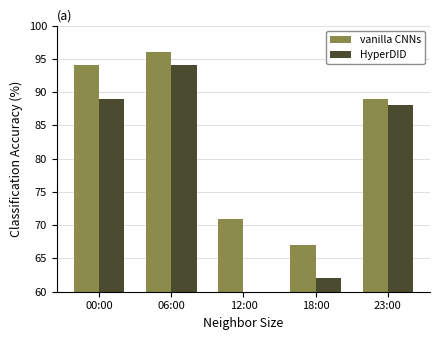

How many data points in HyperDID are above 88?

2